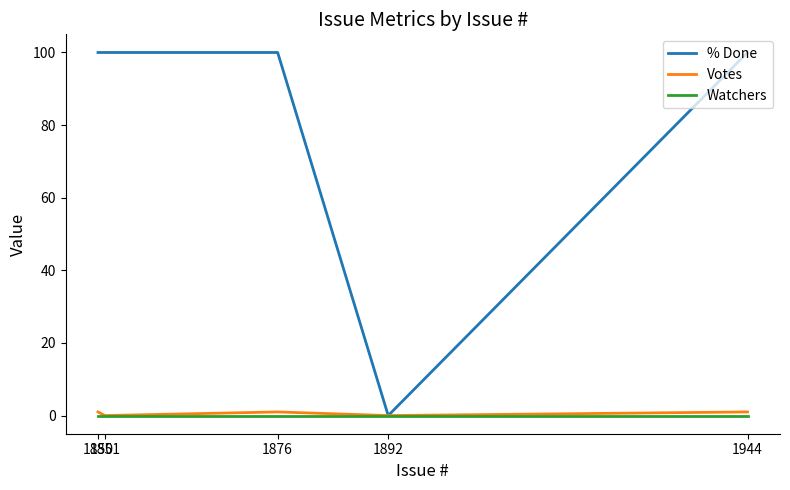

Does the chart display data point markers on the line(s)?

No